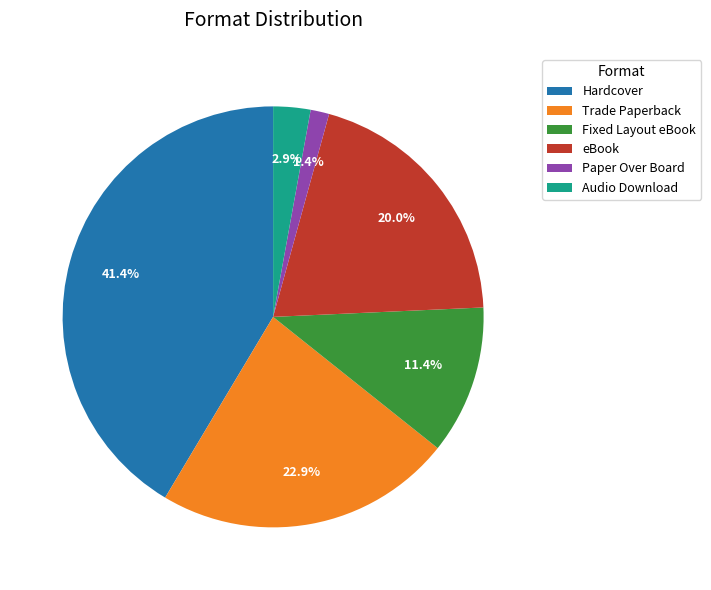

Which has a higher value, Audio Download or Hardcover?

Hardcover